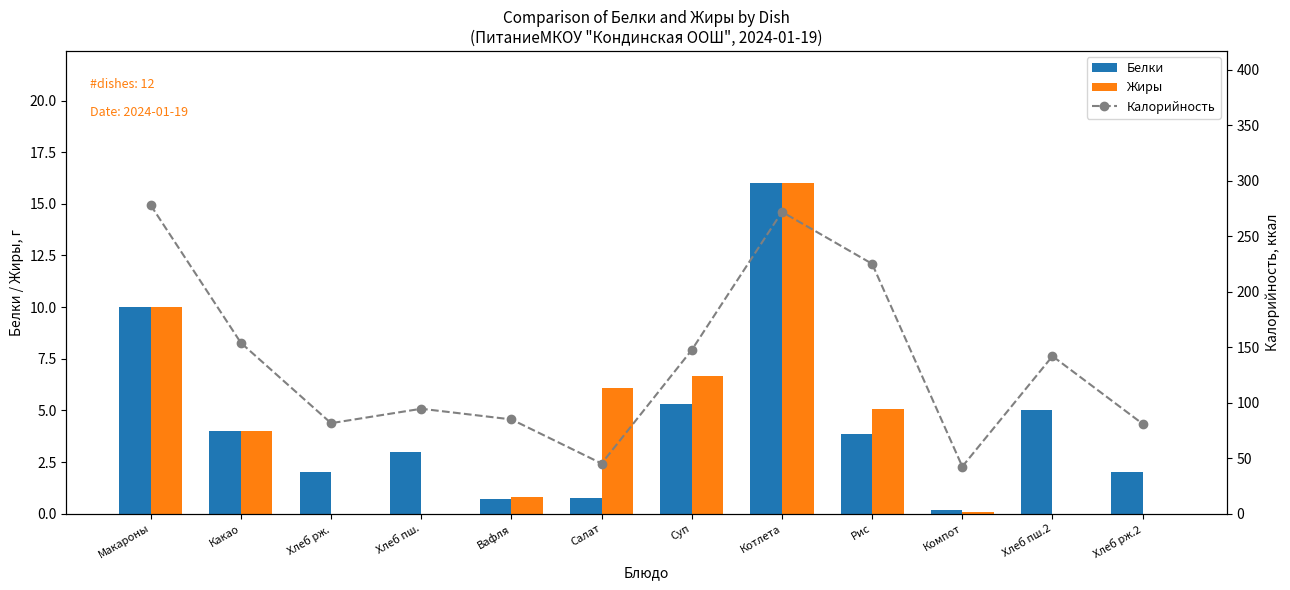

At which label is Калорийность closest to 160?

Какао